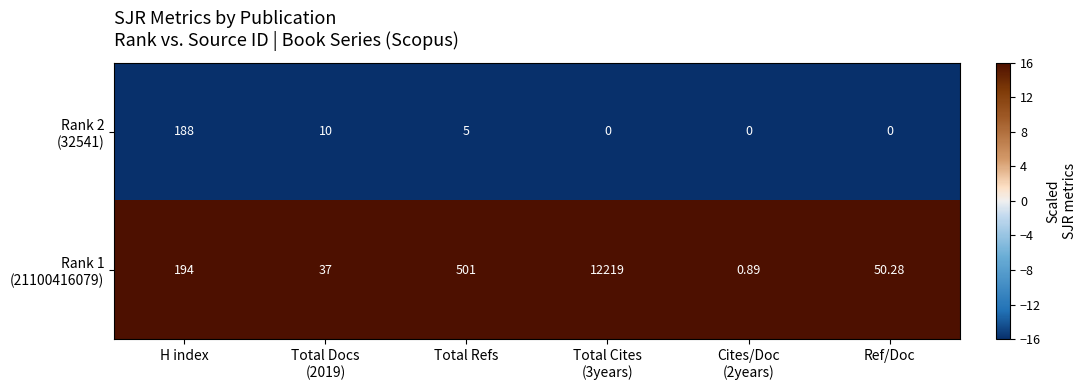

At which category does the chart reach its peak across all series?

Total Cites
(3years)